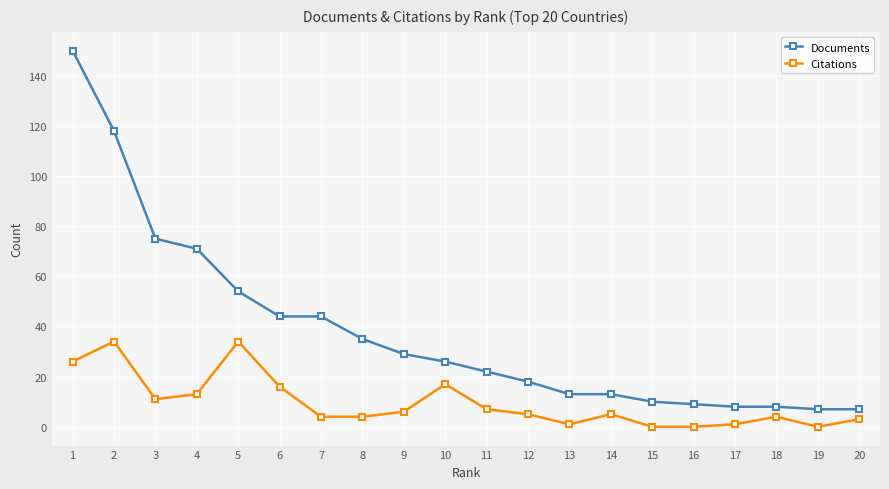

List the series in order of their peak value, lowest first.

Citations, Documents